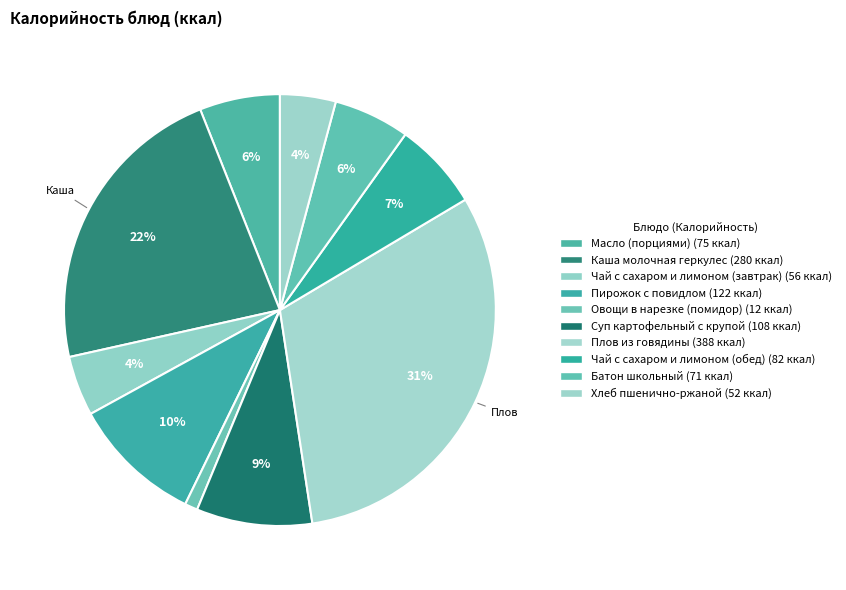

True or false: Каша молочная геркулес accounts for 22% of the total.

True